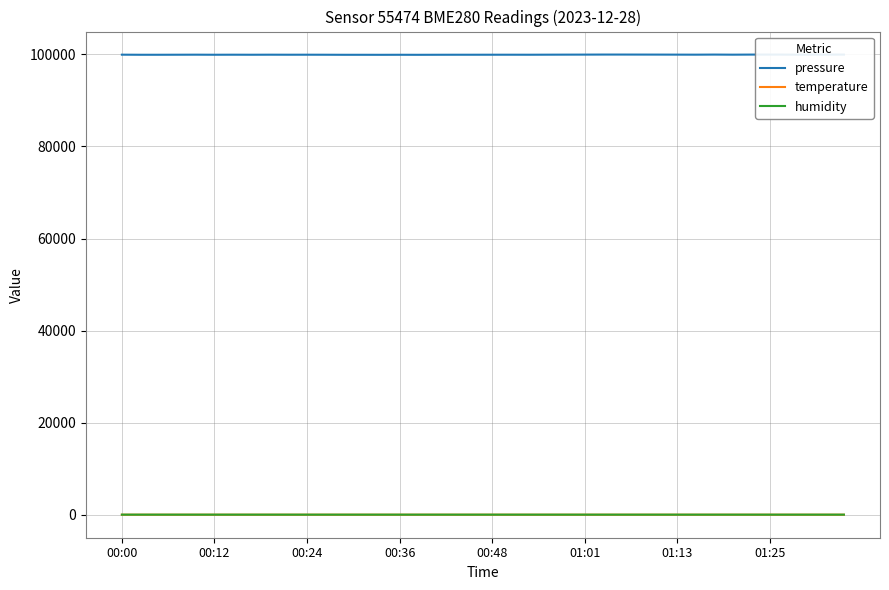

What is the maximum value shown in the chart?

99953.9